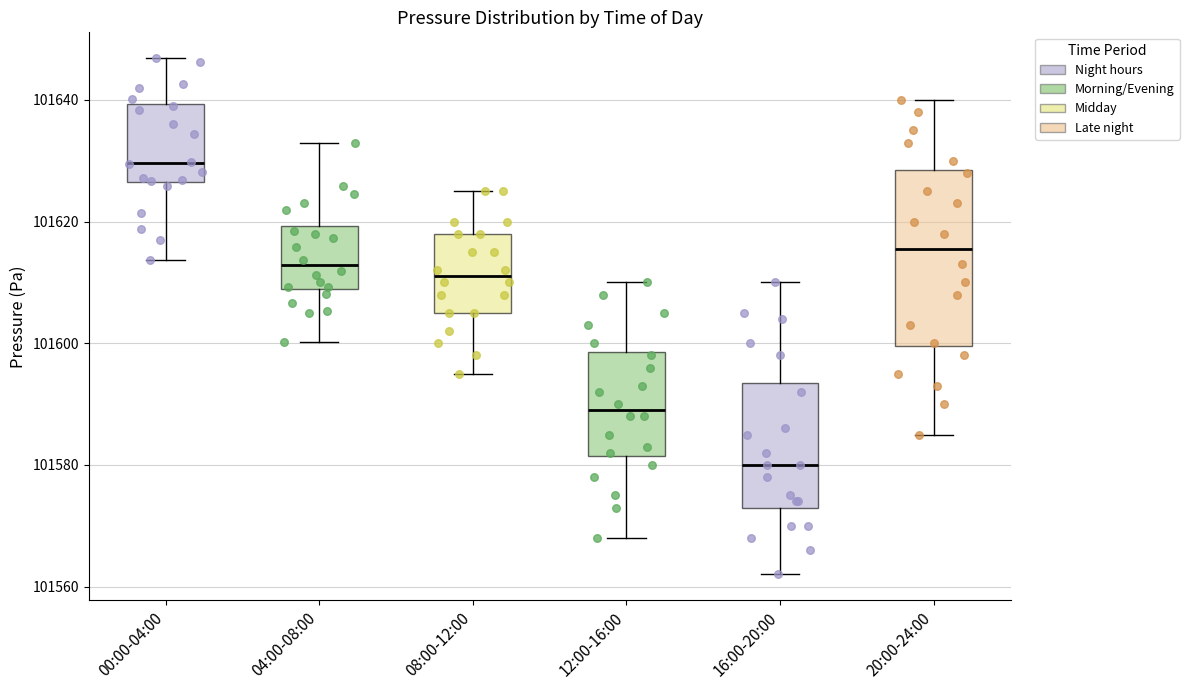

Reading left to right, read every box against the y-axis: the position of its median line, the range the box covers, and the ends of its whiskers. The values are not printed on the chart, so give them approximately, as read against the axis.

00:00-04:00: median 101630, box 101626 to 101640, whiskers 101614 to 101646
04:00-08:00: median 101612, box 101608 to 101620, whiskers 101600 to 101634
08:00-12:00: median 101612, box 101606 to 101618, whiskers 101596 to 101626
12:00-16:00: median 101590, box 101582 to 101598, whiskers 101568 to 101610
16:00-20:00: median 101580, box 101574 to 101594, whiskers 101562 to 101610
20:00-24:00: median 101616, box 101600 to 101628, whiskers 101586 to 101640